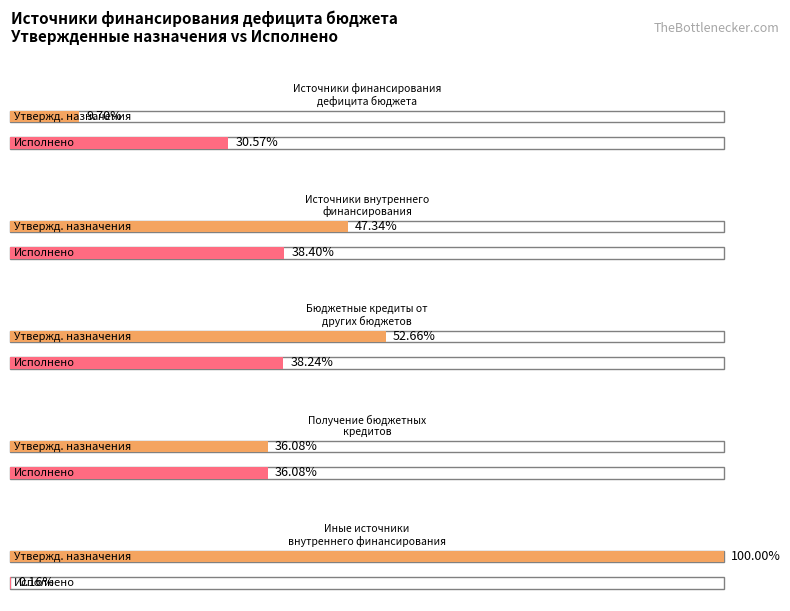

What is the difference between the Утвержденные бюджетные назначения values at Источники внутреннего
финансирования and Получение бюджетных
кредитов?

36009586.2